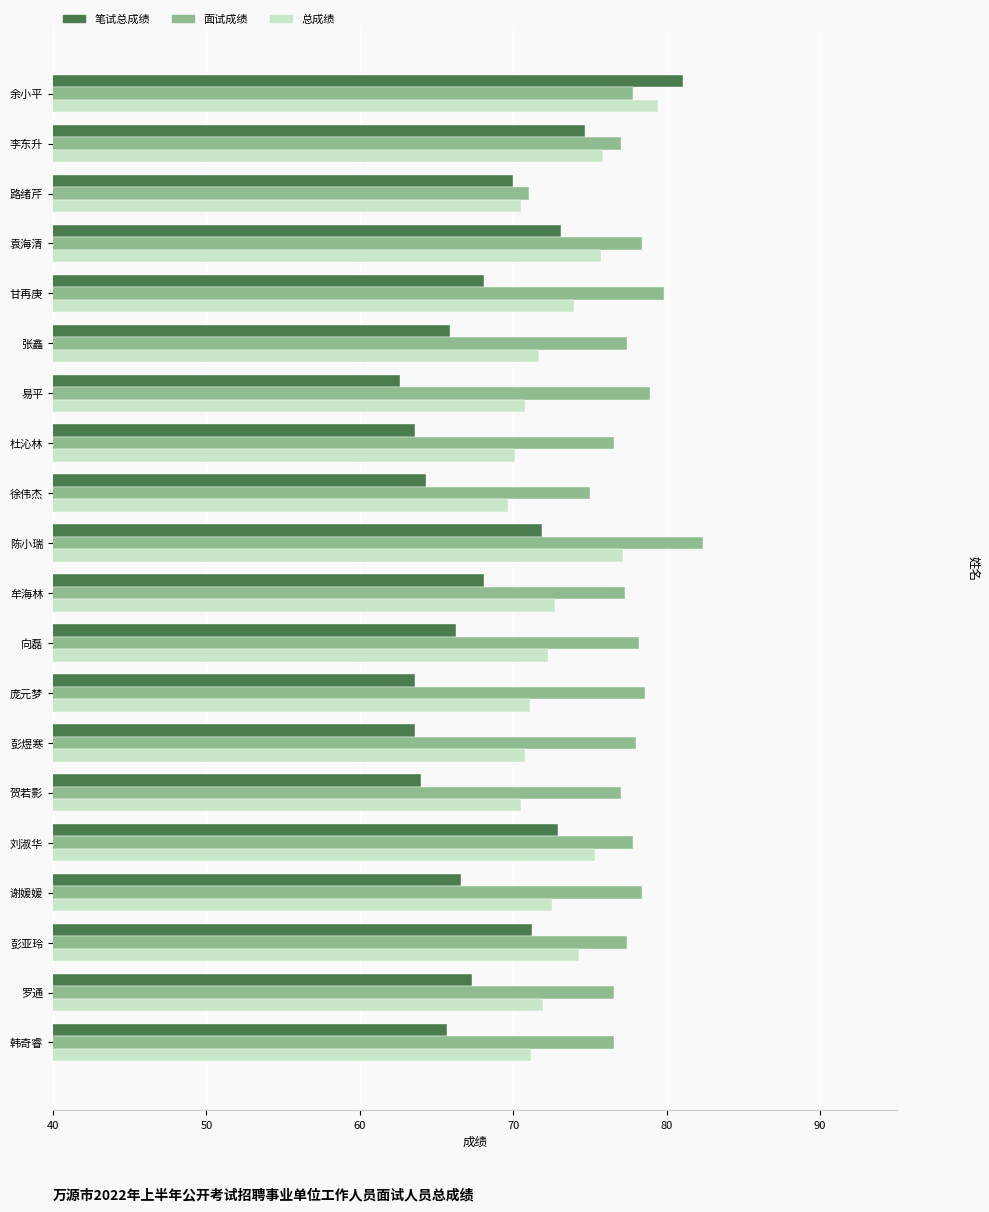

What is the difference between the maximum and minimum values in the 面试成绩 series?

11.4